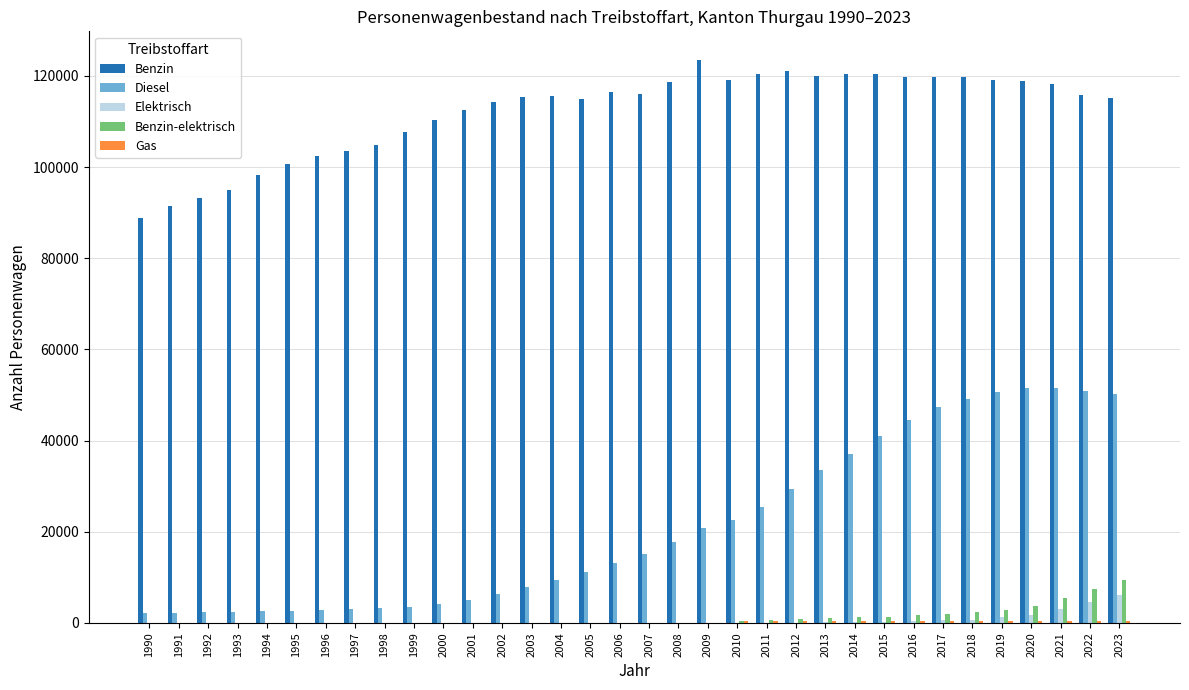

At which label is Diesel closest to 26810?

2011